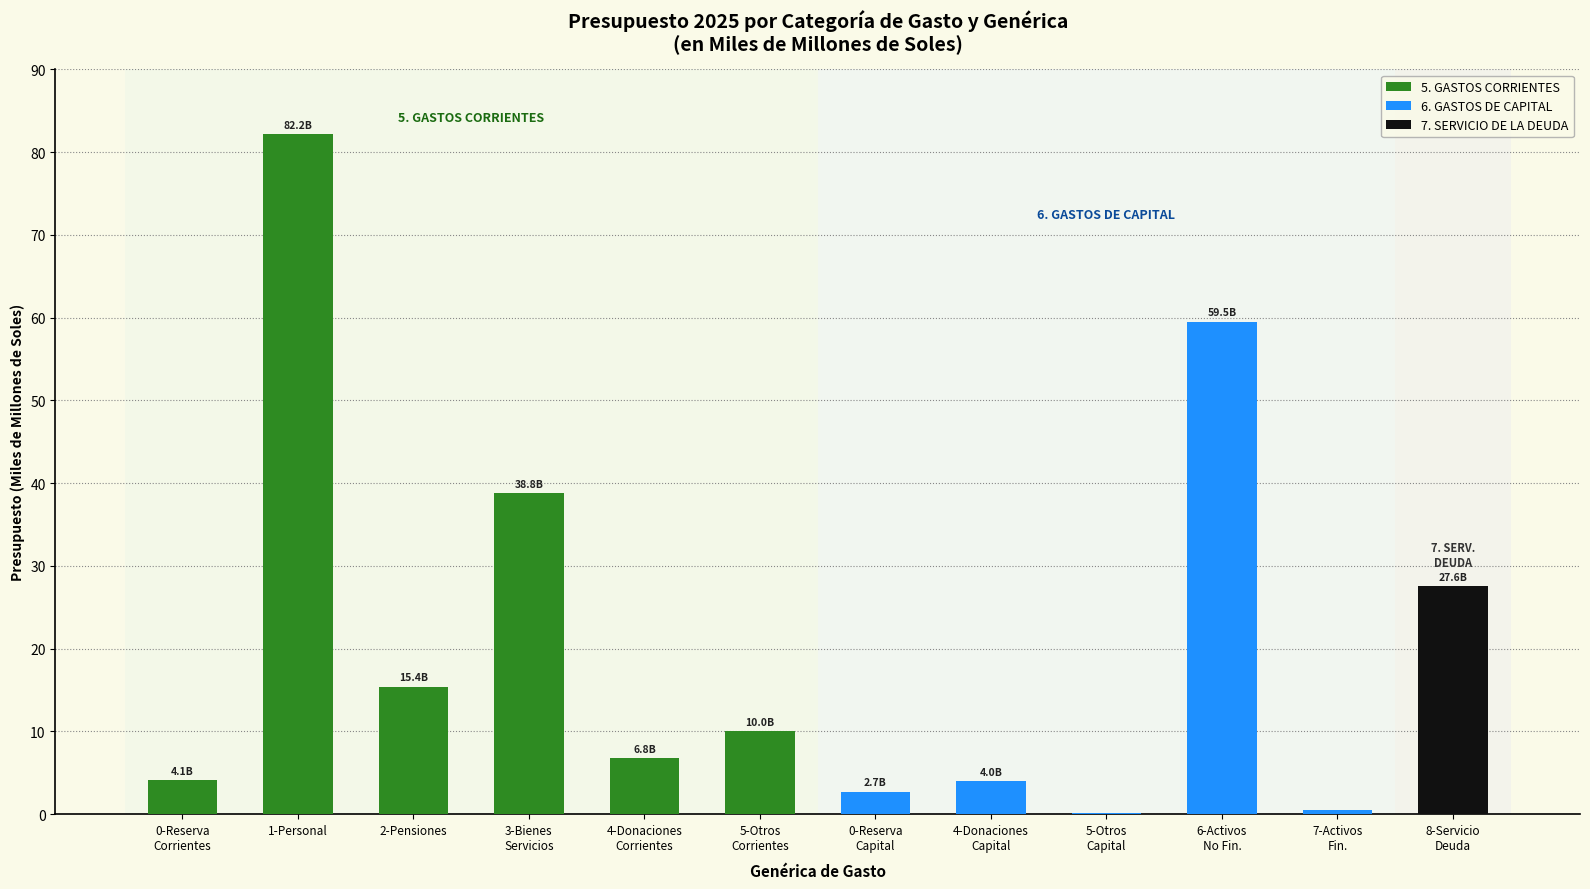

Rank the categories by 7. SERVICIO DE LA DEUDA value from highest to lowest.

8-Servicio
Deuda, 0-Reserva
Corrientes, 1-Personal, 2-Pensiones, 3-Bienes
Servicios, 4-Donaciones
Corrientes, 5-Otros
Corrientes, 0-Reserva
Capital, 4-Donaciones
Capital, 5-Otros
Capital, 6-Activos
No Fin., 7-Activos
Fin.